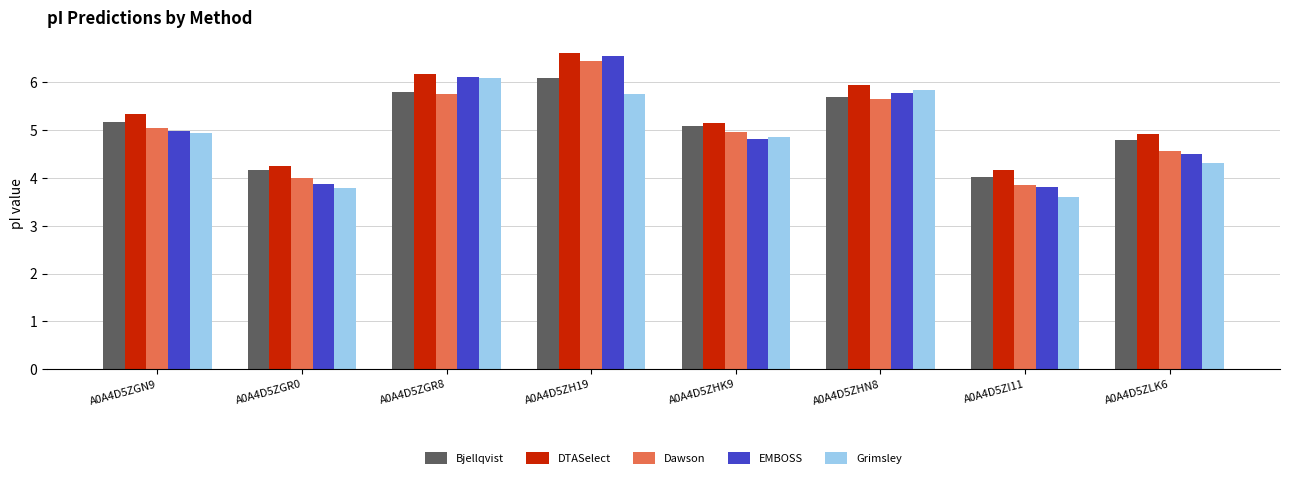

The Dawson series shows 4.0 at A0A4D5ZGR0. True or false?

True